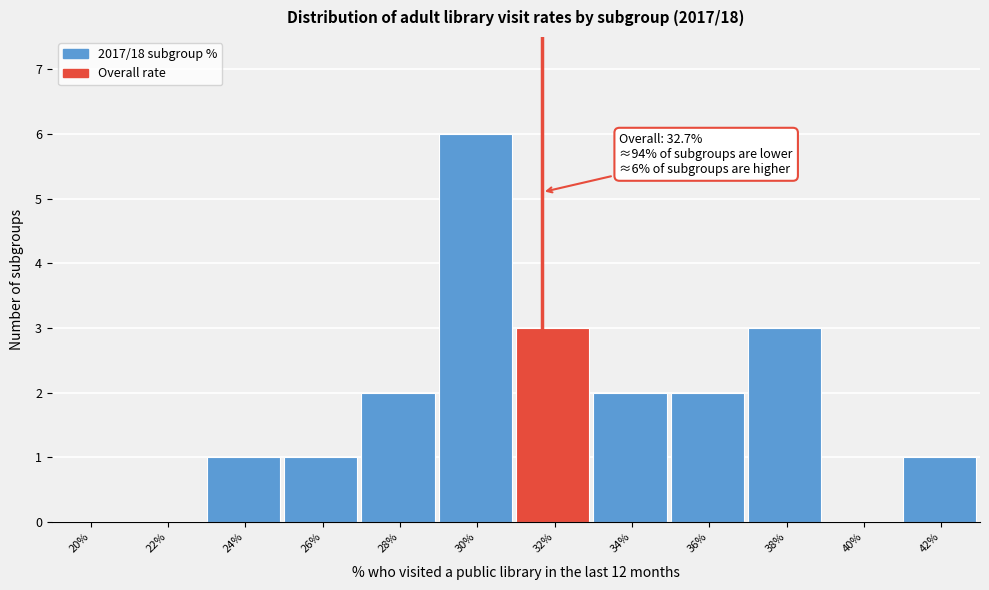

Reading left to right, list all the values displayed in this chart.

20%=0	22%=0	24%=1	26%=1	28%=2	30%=6	32%=3	34%=2	36%=2	38%=3	40%=0	42%=1